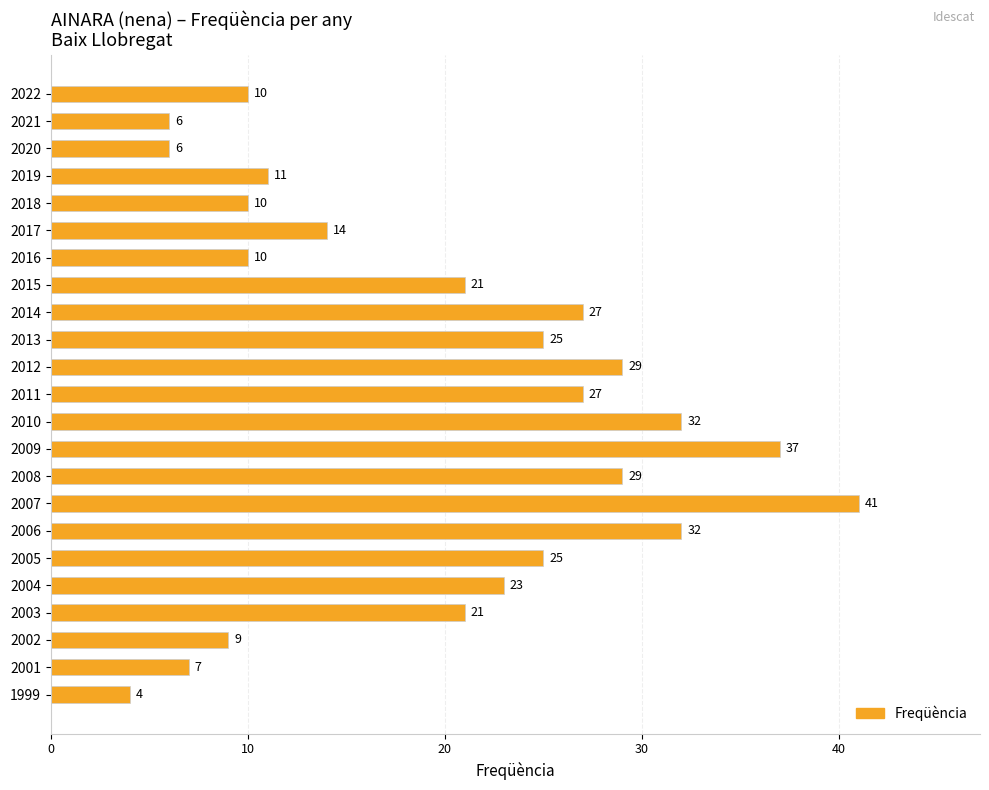

Which label corresponds to the smallest value in the chart?

1999